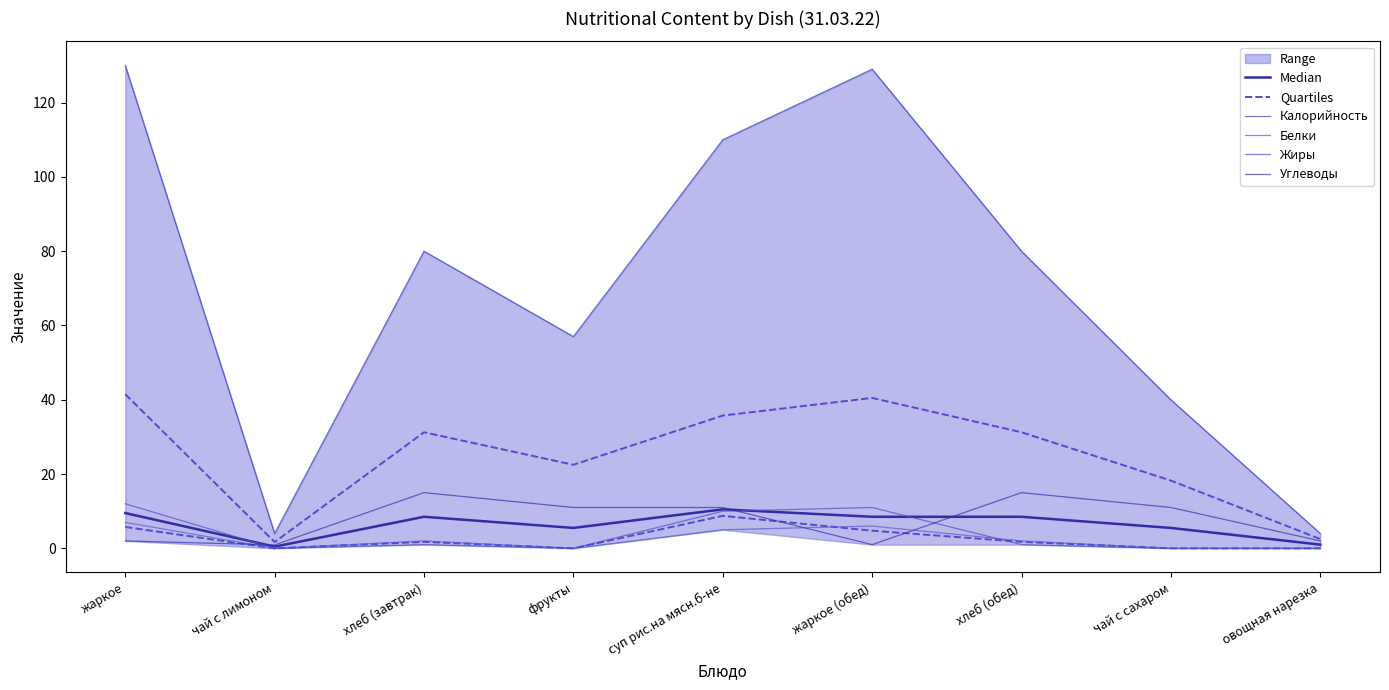

What is the label of the 6th point from the right?

фрукты